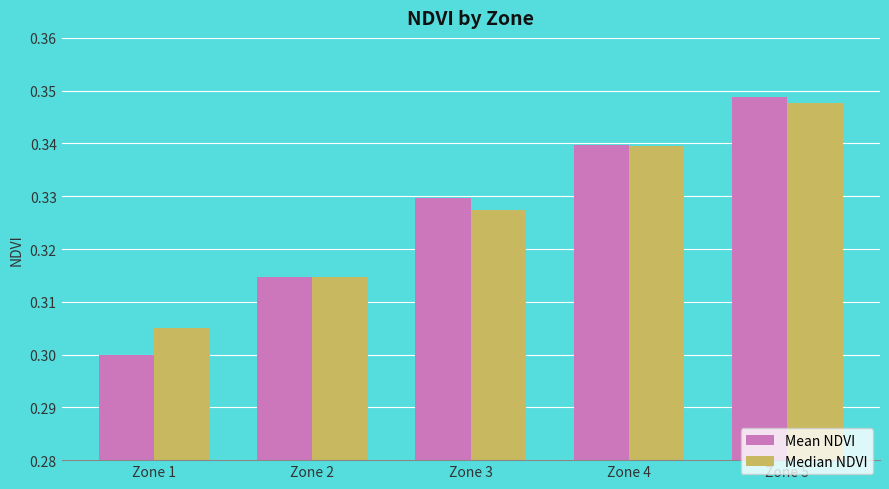

Is the value of Median NDVI at Zone 4 greater than the value of Mean NDVI at Zone 1?

Yes